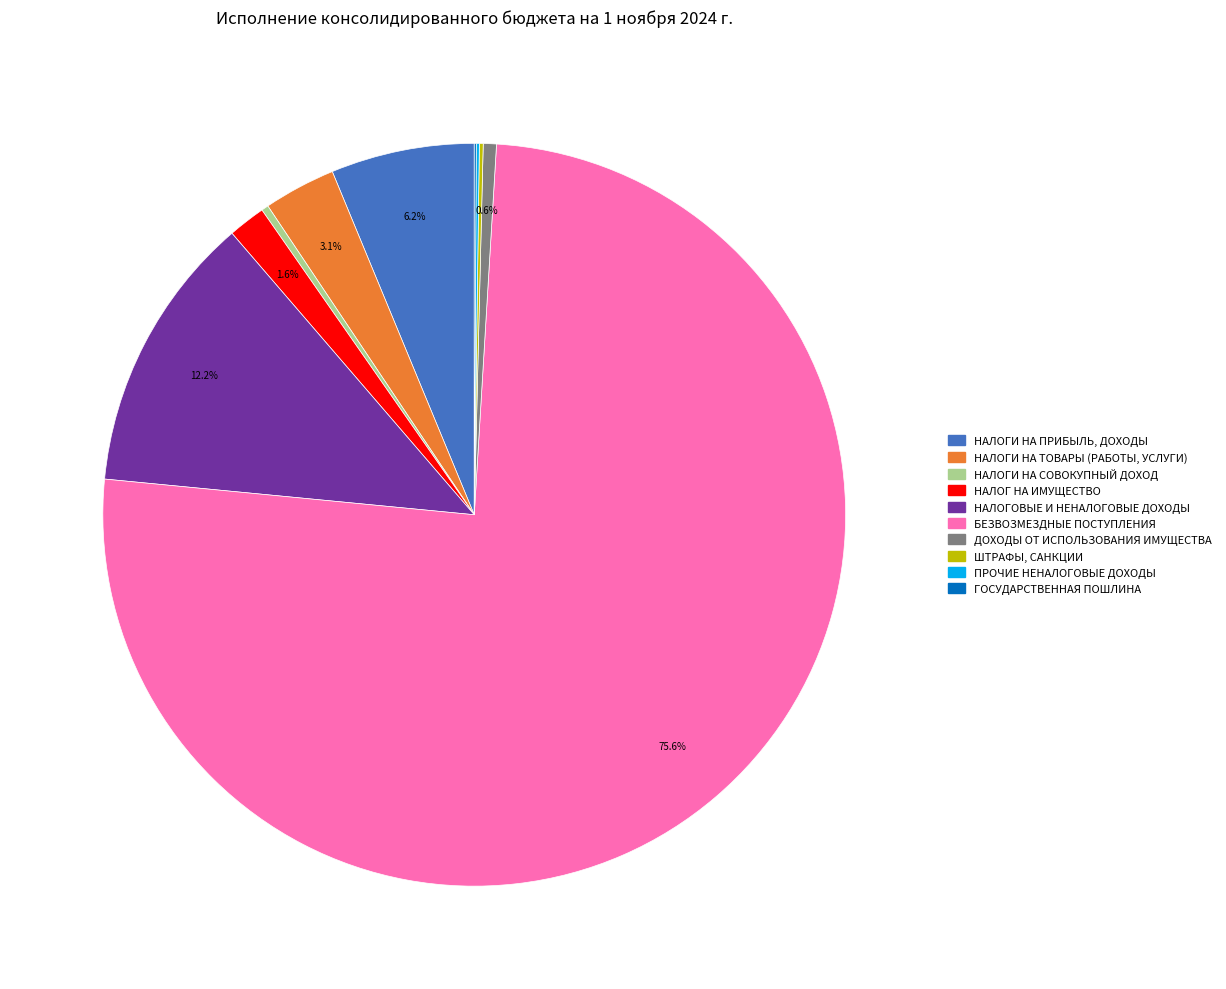

Which slice is the largest?

БЕЗВОЗМЕЗДНЫЕ ПОСТУПЛЕНИЯ